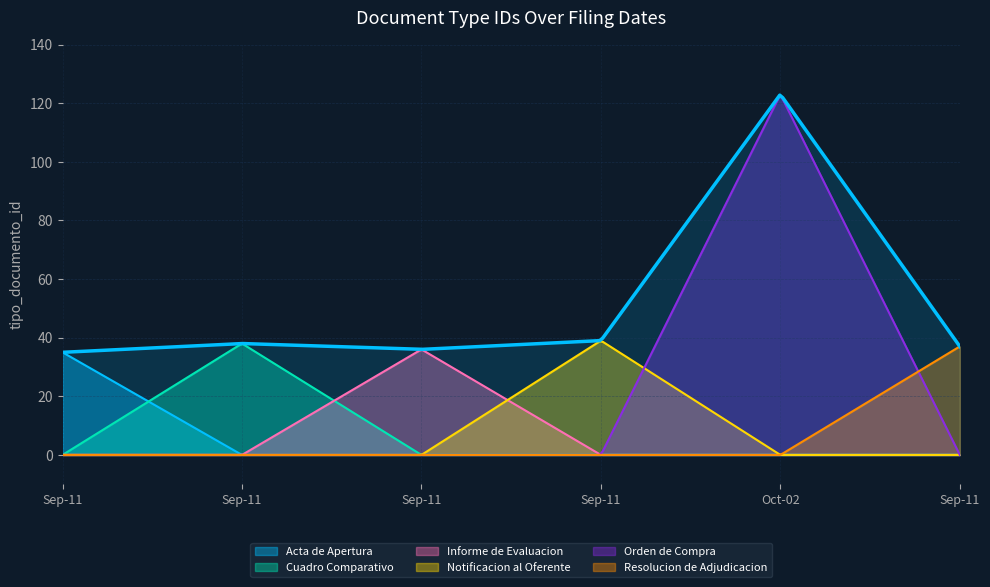

Reading left to right, what are all the values shown in this chart?

35	38	36	39	123	37